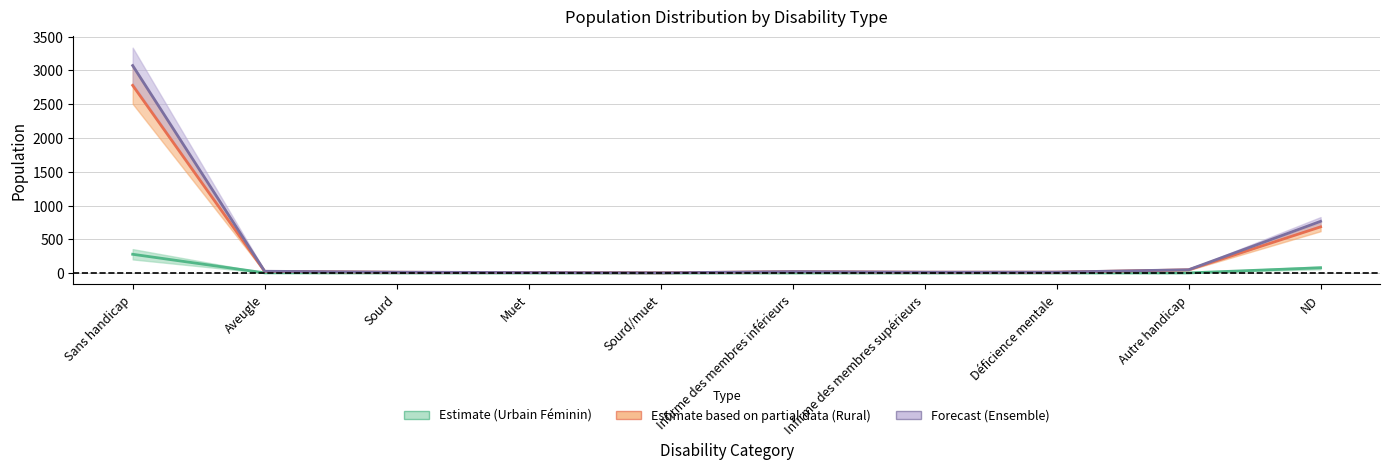

Reading right to left, transcribe all the data shown in this chart.

Urbain Féminin: 77.7	1.5	1.0	0.7	1.1	0.2	0.9	1.2	2.6	277.7
Rural Masculin: 684.0	47.0	12.1	11.5	19.4	2.7	6.4	11.3	23.7	2779.8
Rural Féminin: 765.5	48.5	13.2	12.4	20.8	2.9	7.2	12.3	26.2	3073.0